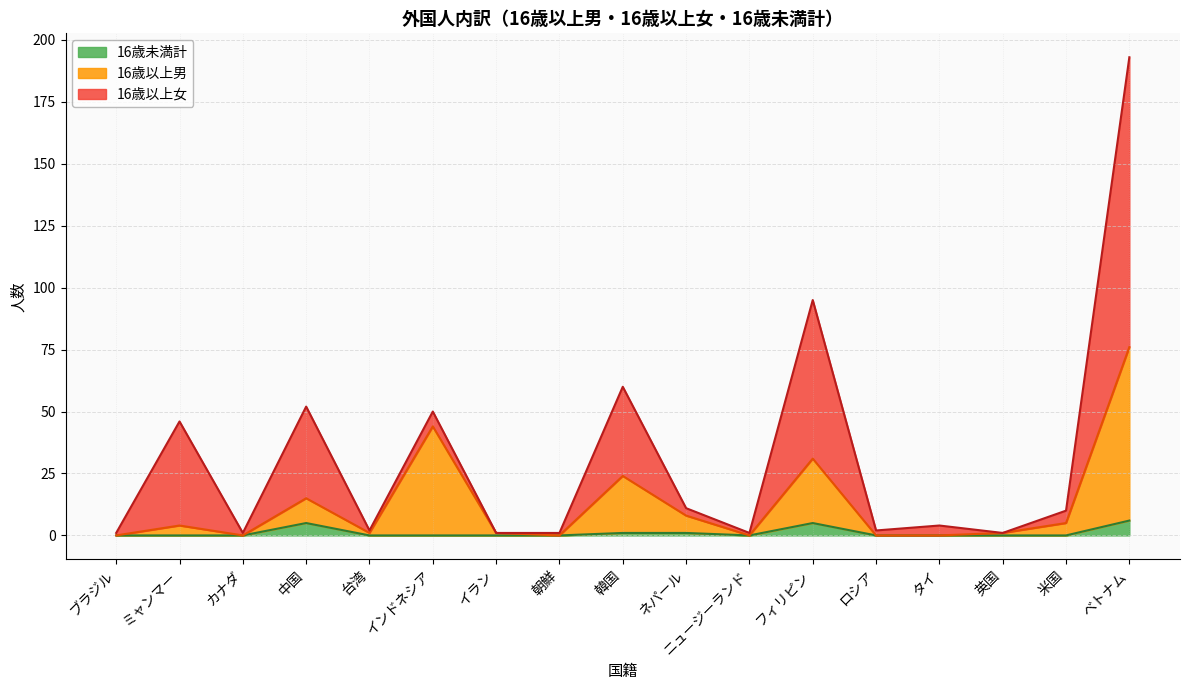

What is the difference between the maximum and second lowest values in the 16歳未満計 series?

6